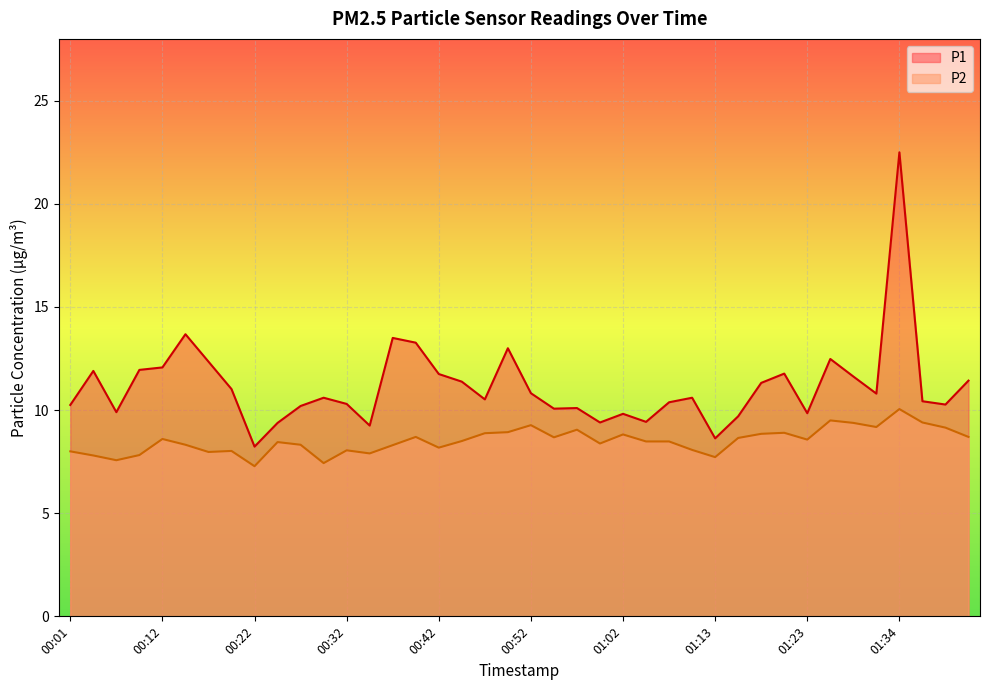

Reading left to right, what are all the values shown in this chart?

P1: 00:01=10.2	00:04=11.9	00:06=9.9	00:09=11.9	00:12=12.1	00:14=13.7	00:17=12.3	00:19=11.0	00:22=8.2	00:24=9.4	00:27=10.2	00:30=10.6	00:32=10.3	00:35=9.2	00:37=13.5	00:40=13.3	00:42=11.8	00:45=11.4	00:47=10.5	00:50=13.0	00:52=10.8	00:55=10.1	00:57=10.1	01:00=9.4	01:02=9.8	01:05=9.4	01:07=10.4	01:10=10.6	01:13=8.6	01:15=9.7	01:18=11.3	01:20=11.8	01:23=9.8	01:26=12.5	01:28=11.6	01:31=10.8	01:34=22.5	01:36=10.4	01:39=10.3	01:41=11.4
P2: 00:01=8.0	00:04=7.8	00:06=7.6	00:09=7.8	00:12=8.6	00:14=8.3	00:17=8.0	00:19=8.0	00:22=7.3	00:24=8.4	00:27=8.3	00:30=7.4	00:32=8.1	00:35=7.9	00:37=8.3	00:40=8.7	00:42=8.2	00:45=8.5	00:47=8.9	00:50=8.9	00:52=9.3	00:55=8.7	00:57=9.1	01:00=8.4	01:02=8.8	01:05=8.5	01:07=8.5	01:10=8.1	01:13=7.7	01:15=8.7	01:18=8.8	01:20=8.9	01:23=8.6	01:26=9.5	01:28=9.4	01:31=9.2	01:34=10.1	01:36=9.4	01:39=9.2	01:41=8.7